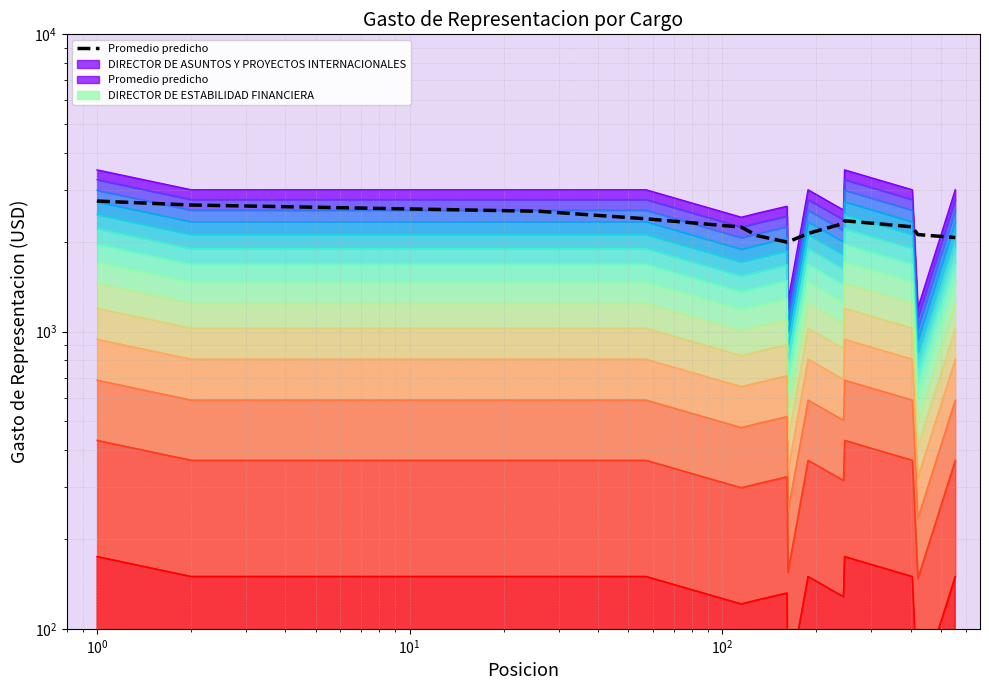

Reading right to left, what are all the values shown in this chart?

2072.1	2120.0	2251.1	2359.4	2310.5	2138.7	2000.7	1999.5	2104.1	2246.1	2395.7	2539.2	2665.7	2748.8